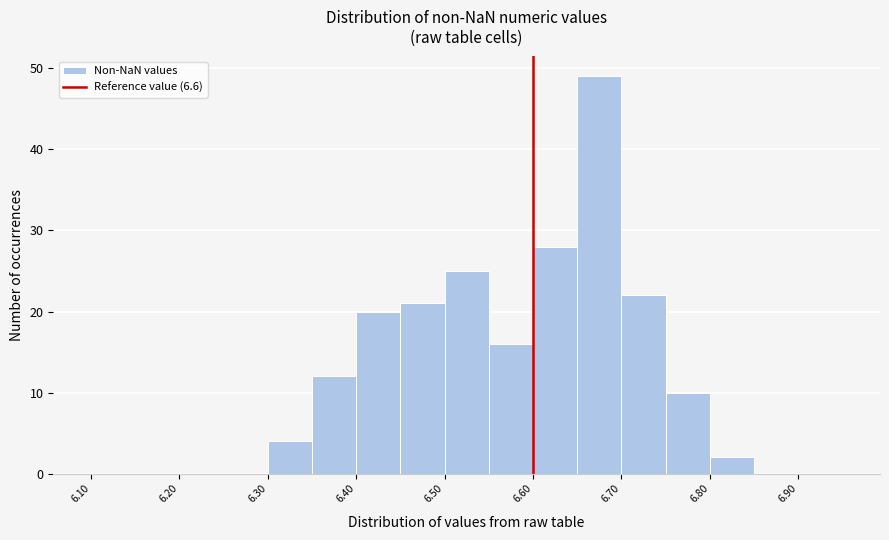

Which range on the x-axis has the tallest bar?

6.65 to 6.70